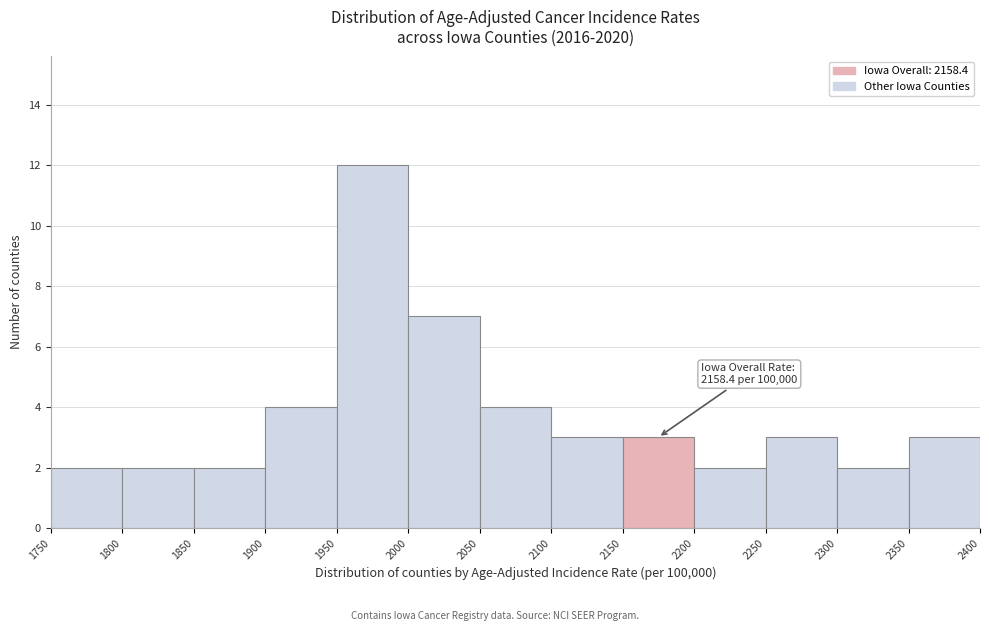

Which range on the x-axis has the tallest bar?

1950 to 2000